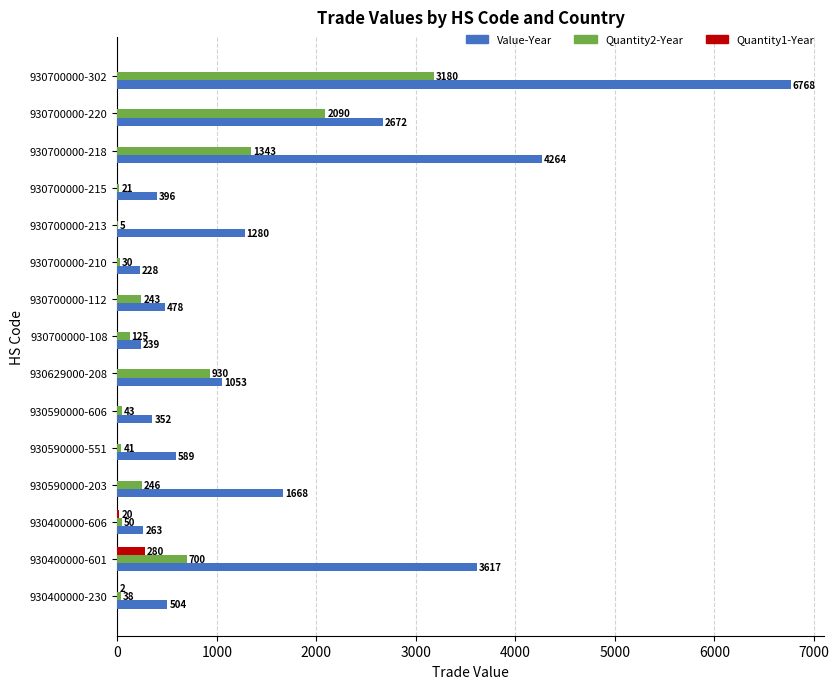

How many data points does each series have?

15